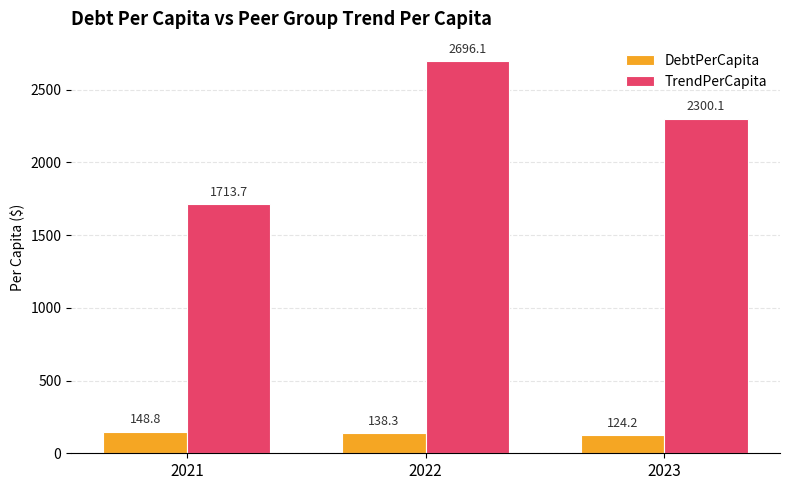

What is the sum of the DebtPerCapita values at 2023 and 2021?

273.0